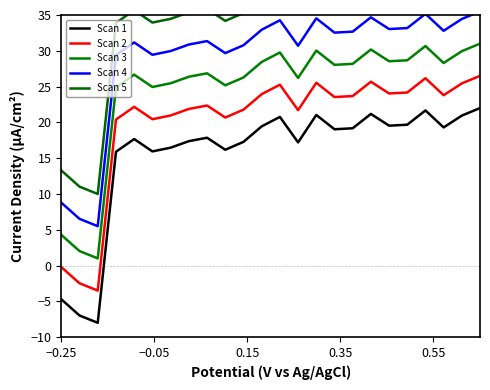

In Scan 5, how many points are lower than both neighbors (excluding endpoints)?

7